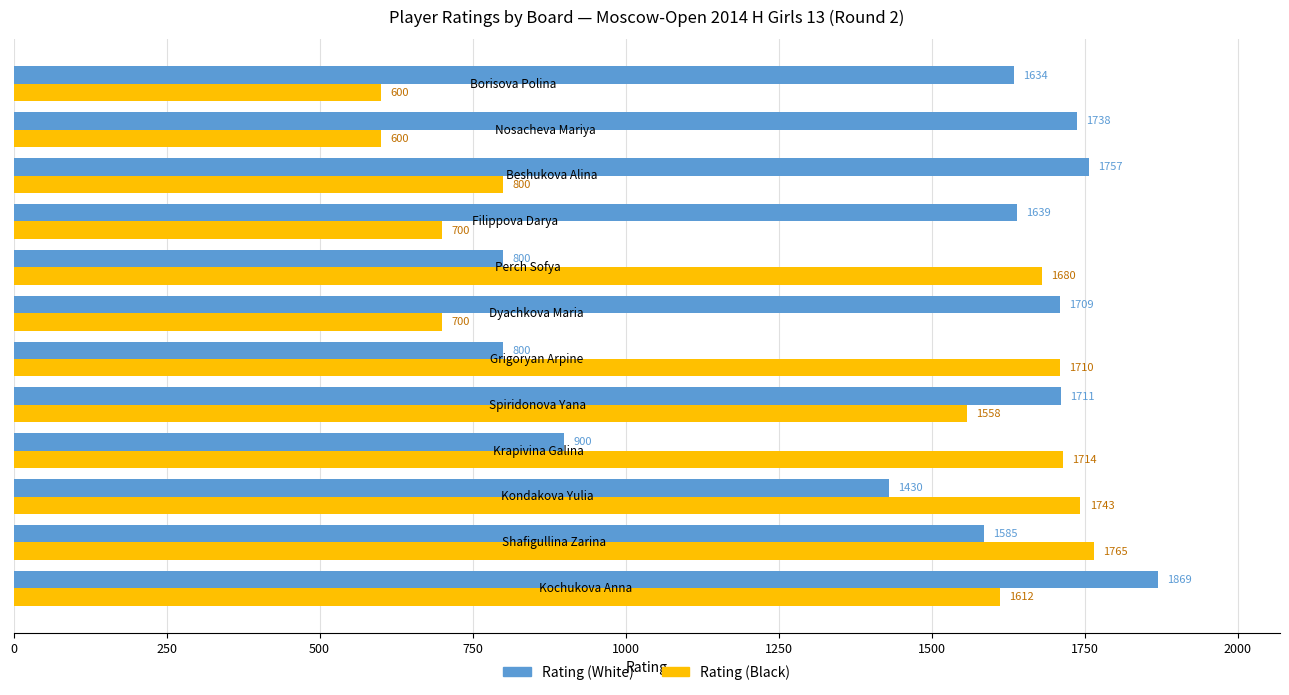

What is the difference between the maximum and minimum values in the Rating (Black) series?

1165